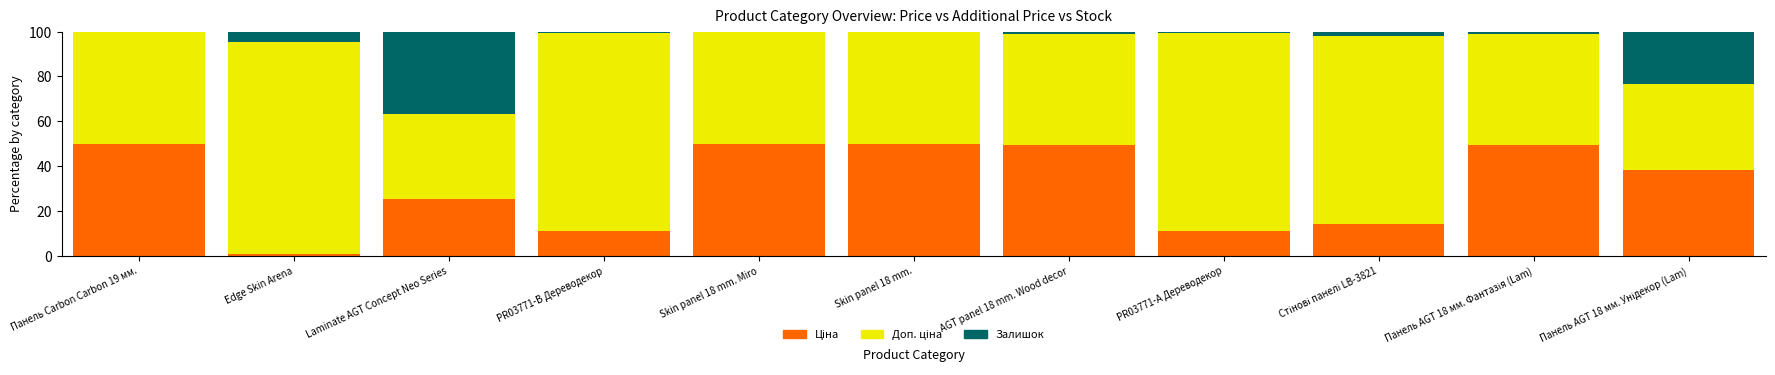

The value of Доп. ціна at Панель AGT 18 мм. Фантазія (Lam) is 77.7. True or false?

False